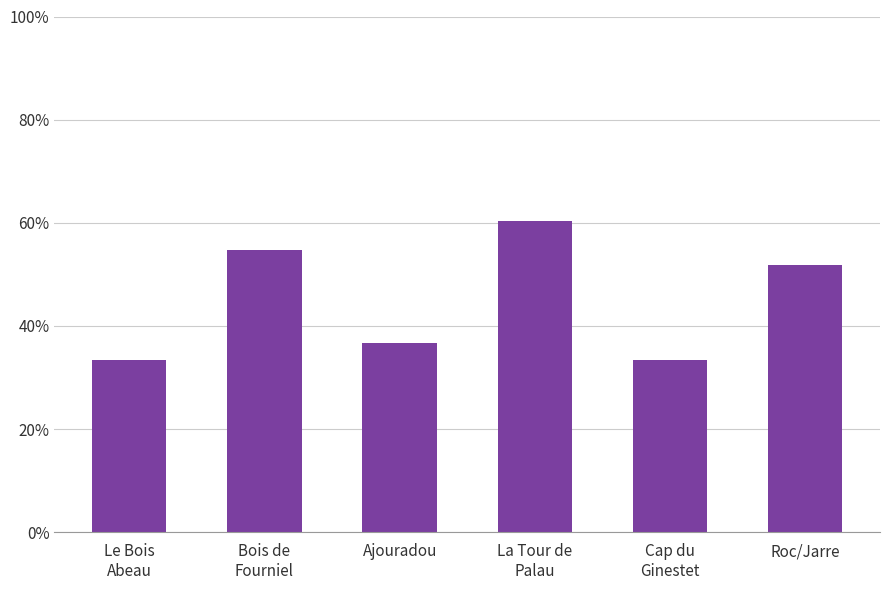

Does the chart contain any negative values?

No